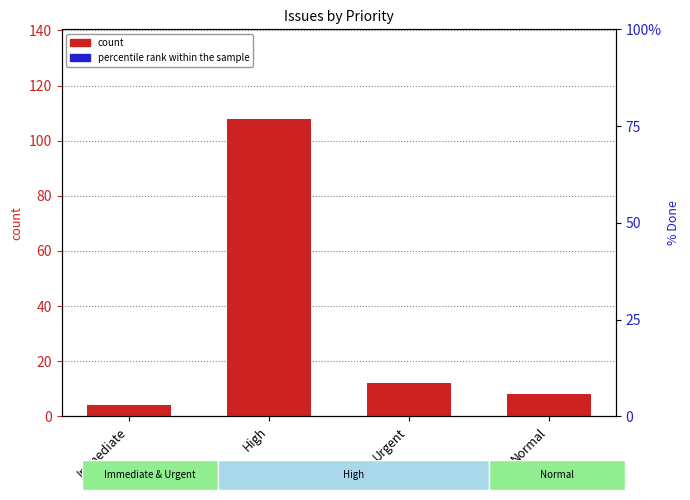

Is the value of count at Urgent greater than the value of percentile rank within the sample at Normal?

Yes